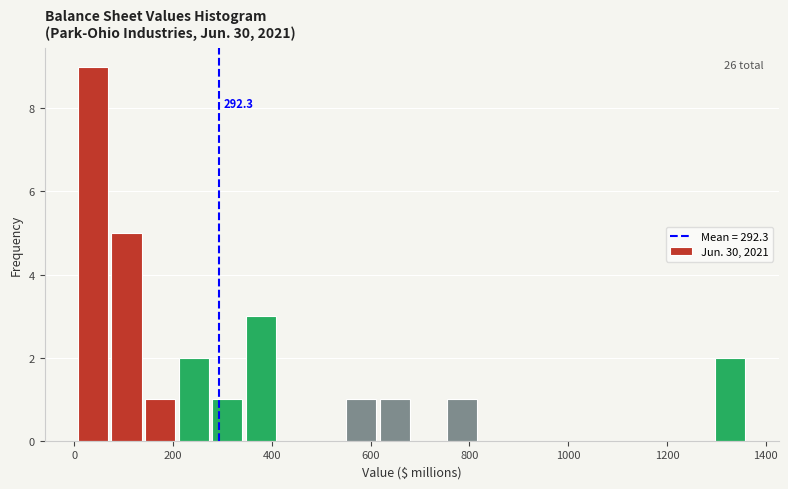

Read against the x-axis, roughly where is the centre of the tallest bar?

40